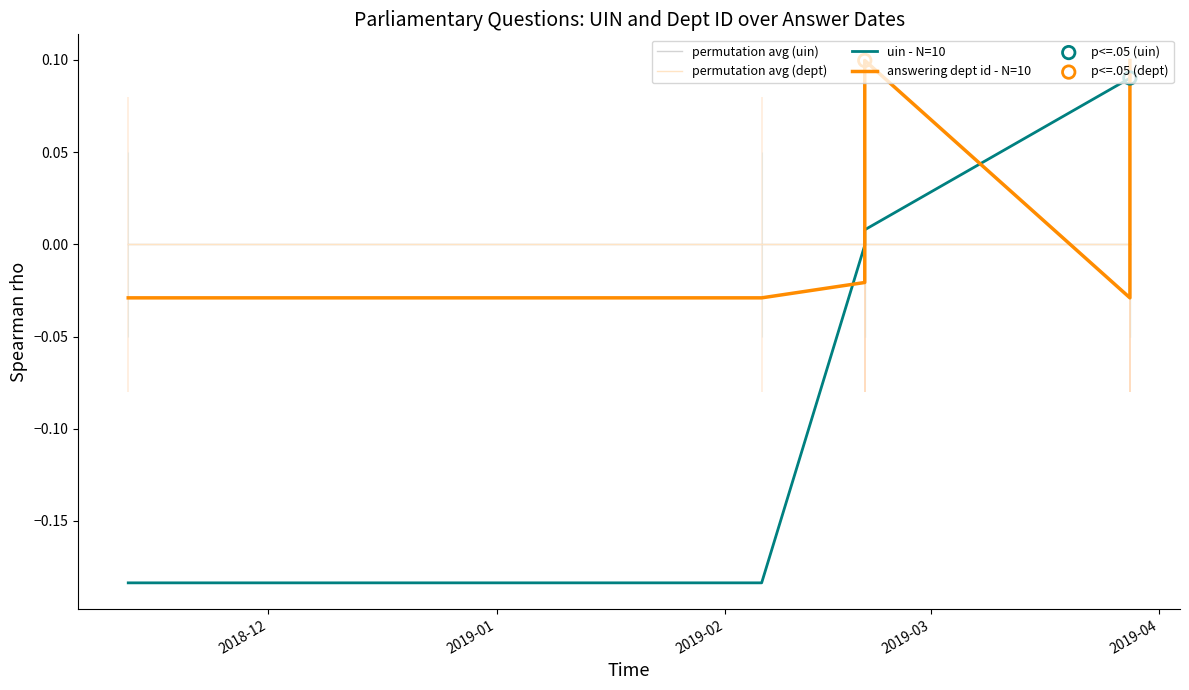

What are all the series names shown in the legend?

permutation avg (uin), permutation avg (dept), uin - N=10, answering dept id - N=10